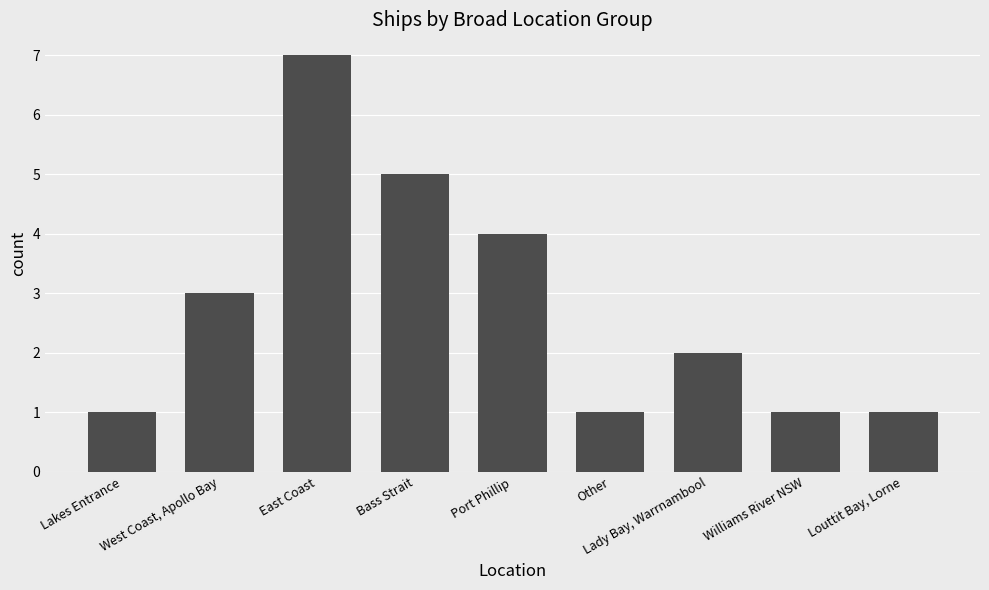

What value does the data have at Lakes Entrance?

1